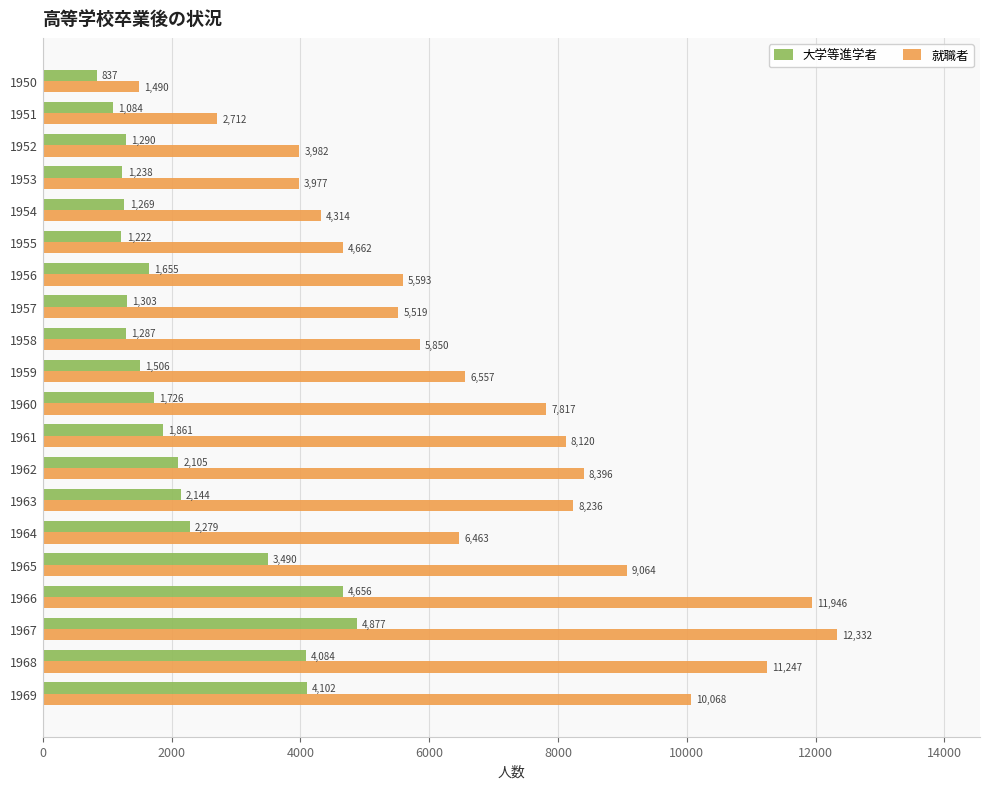

What is the difference between the second highest and second lowest values in the 大学等進学者 series?

3572